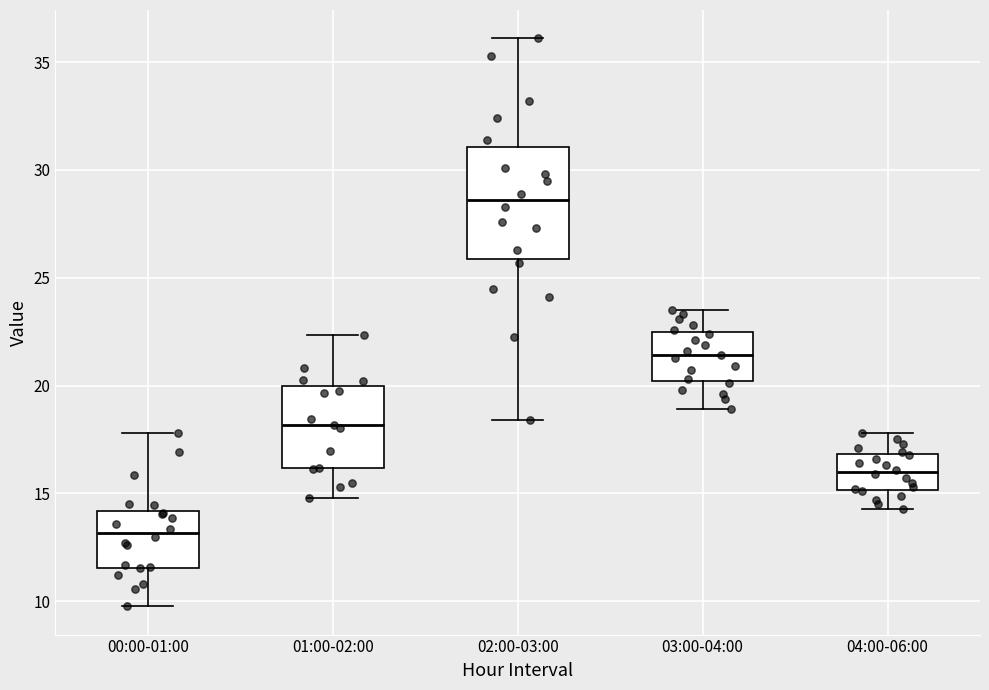

Reading left to right, read every box against the y-axis: the position of its median line, the range the box covers, and the ends of its whiskers. The values are not printed on the chart, so give them approximately, as read against the axis.

00:00-01:00: median 13.0, box 11.5 to 14.0, whiskers 10.0 to 18.0
01:00-02:00: median 18.0, box 16.0 to 20.0, whiskers 15.0 to 22.5
02:00-03:00: median 28.5, box 26.0 to 31.0, whiskers 18.5 to 36.0
03:00-04:00: median 21.5, box 20.0 to 22.5, whiskers 19.0 to 23.5
04:00-06:00: median 16.0, box 15.0 to 17.0, whiskers 14.5 to 18.0